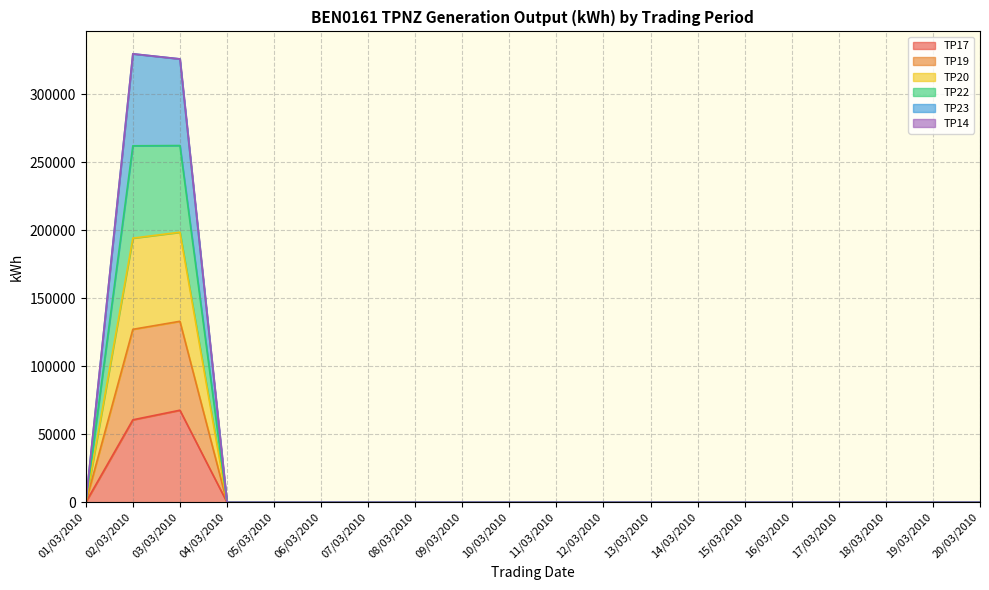

Between 08/03/2010 and 19/03/2010, which series saw the biggest shift?

TP17